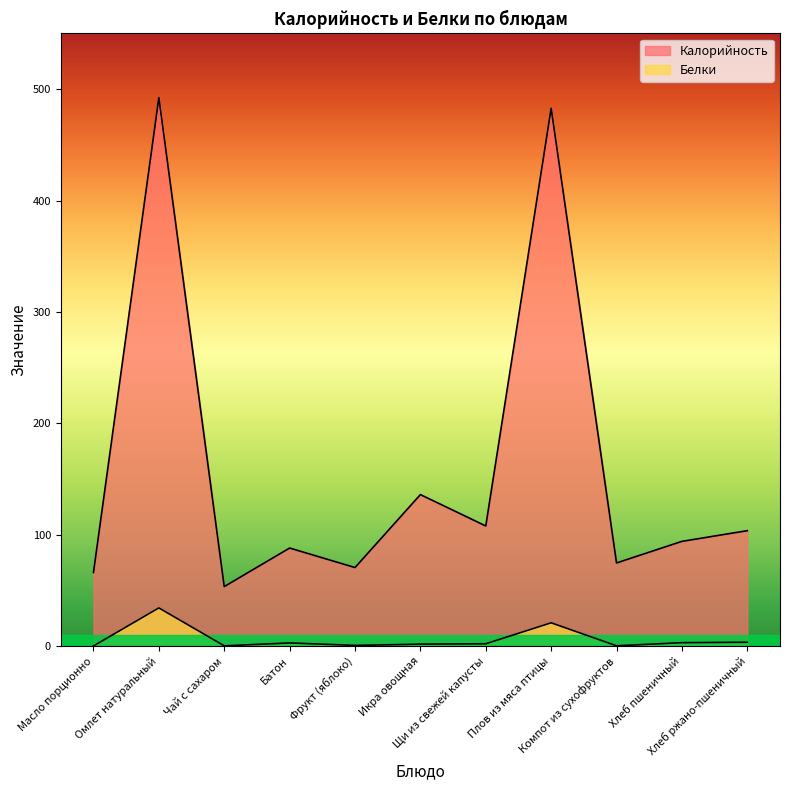

Reading right to left, extract all data points from this chart.

Калорийность: Хлеб ржано-пшеничный=103.6	Хлеб пшеничный=94.0	Компот из сухофруктов=74.6	Плов из мяса птицы=482.8	Щи из свежей капусты=107.8	Икра овощная=136.0	Фрукт (яблоко)=70.5	Батон=88.0	Чай с сахаром=53.4	Омлет натуральный=492.4	Масло порционно=66.1
Белки: Хлеб ржано-пшеничный=3.4	Хлеб пшеничный=3.0	Компот из сухофруктов=0.2	Плов из мяса птицы=20.9	Щи из свежей капусты=2.0	Икра овощная=1.7	Фрукт (яблоко)=0.6	Батон=2.8	Чай с сахаром=0.2	Омлет натуральный=34.2	Масло порционно=0.1